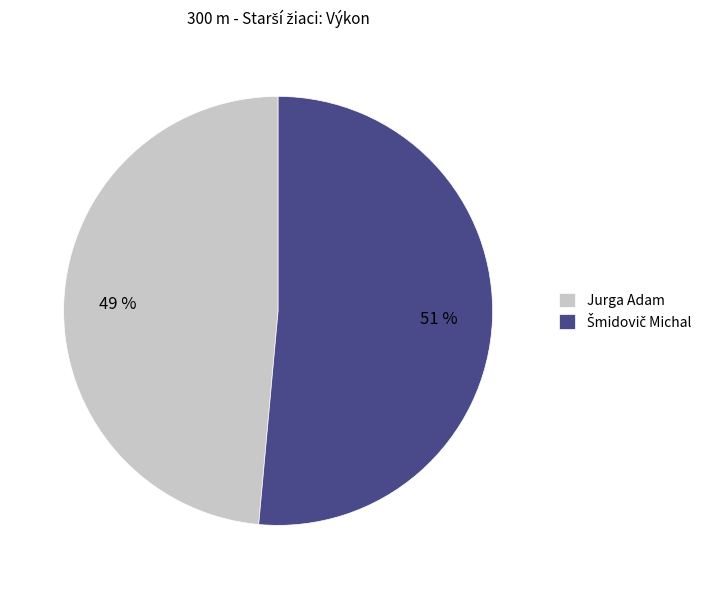

What percentage is the Jurga Adam slice, to the nearest percent?

49%